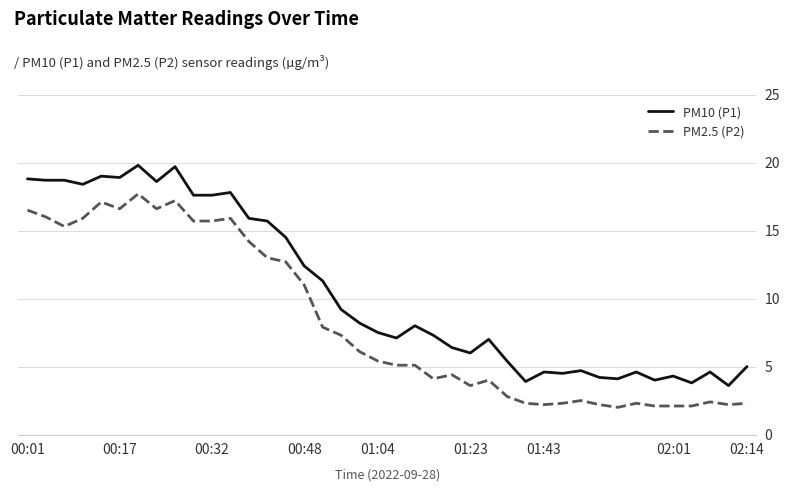

Rank the series by their average value, from highest to lowest.

PM10 (P1), PM2.5 (P2)